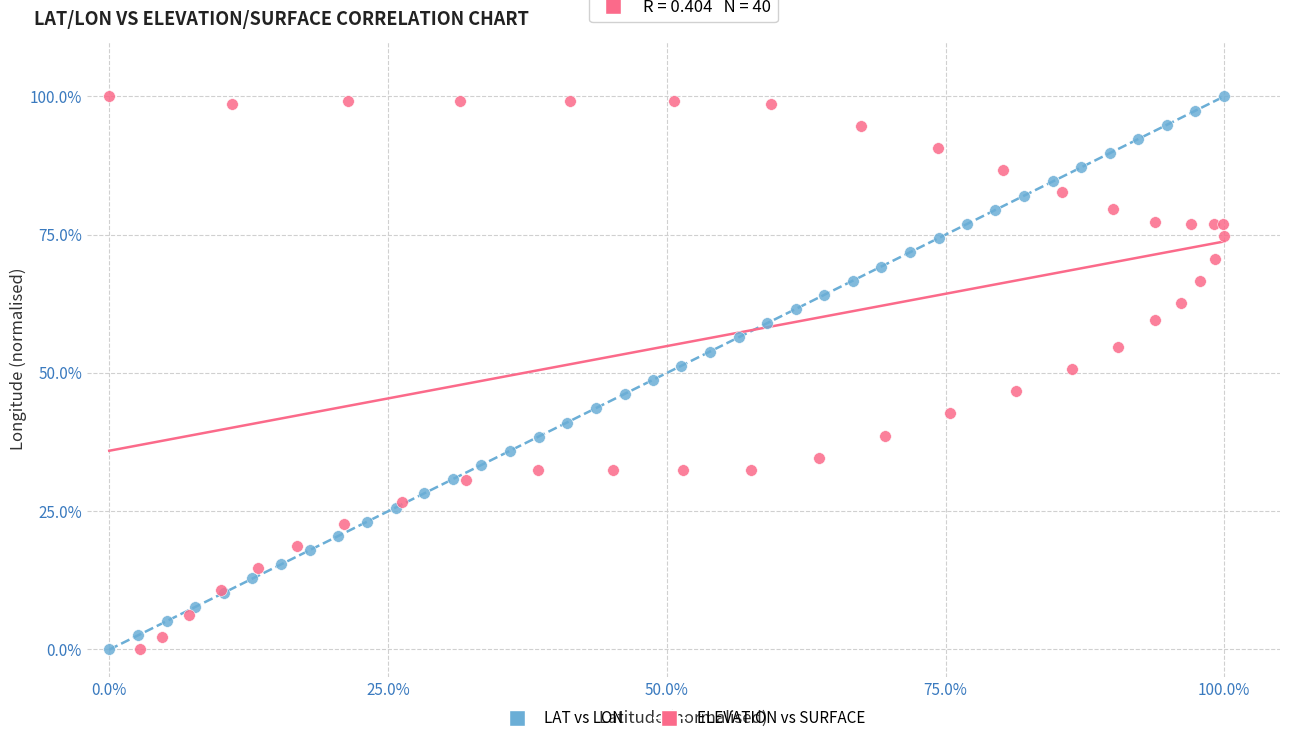

What are all the series names shown in the legend?

LAT vs LON, ELEVATION vs SURFACE